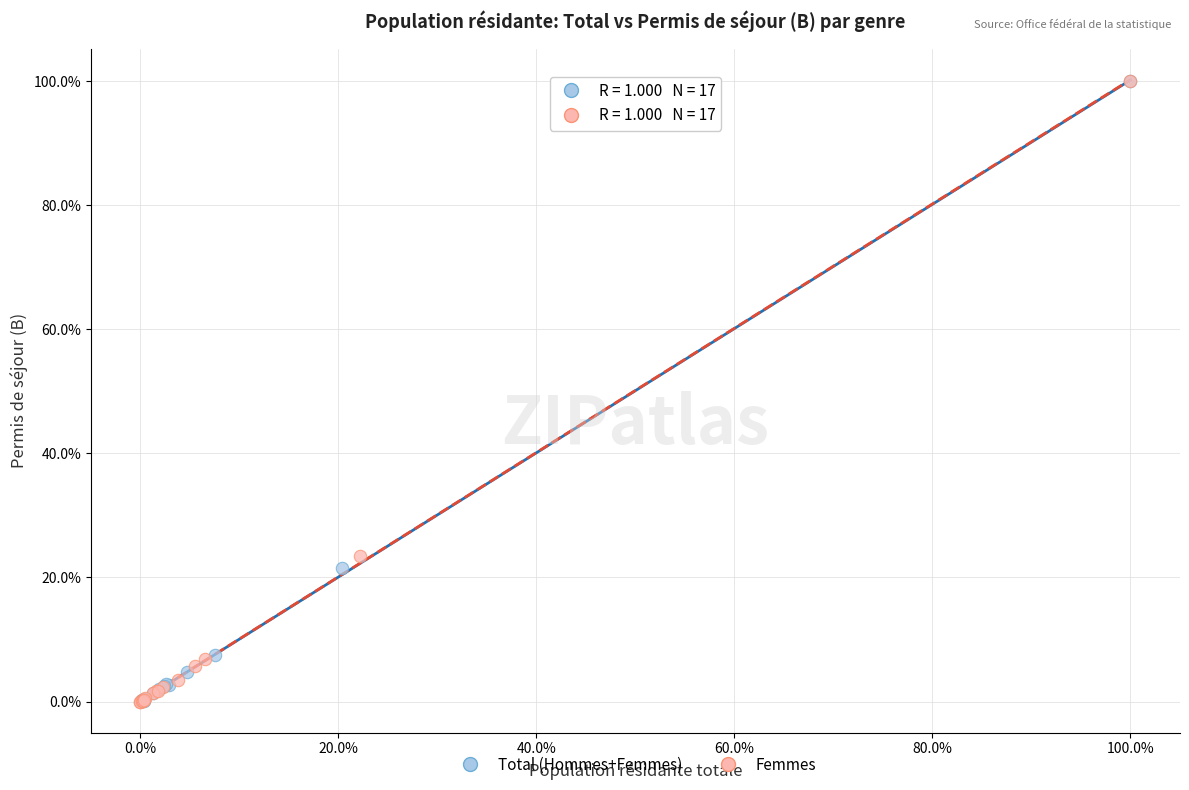

What are all the series names shown in the legend?

Total (Hommes+Femmes), Femmes